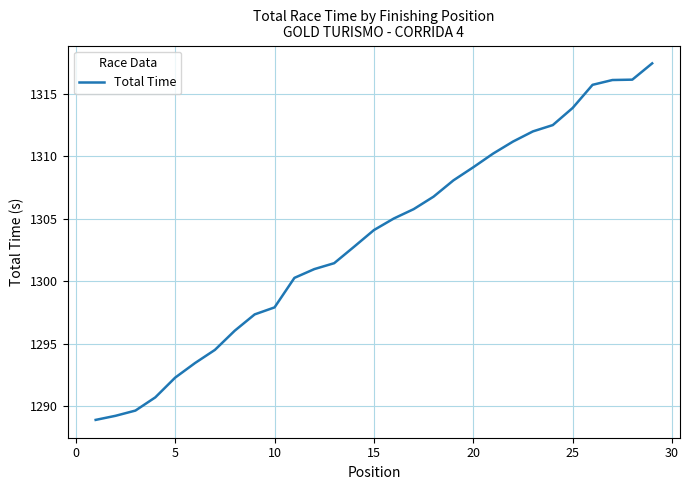

How many series are shown in this chart?

1